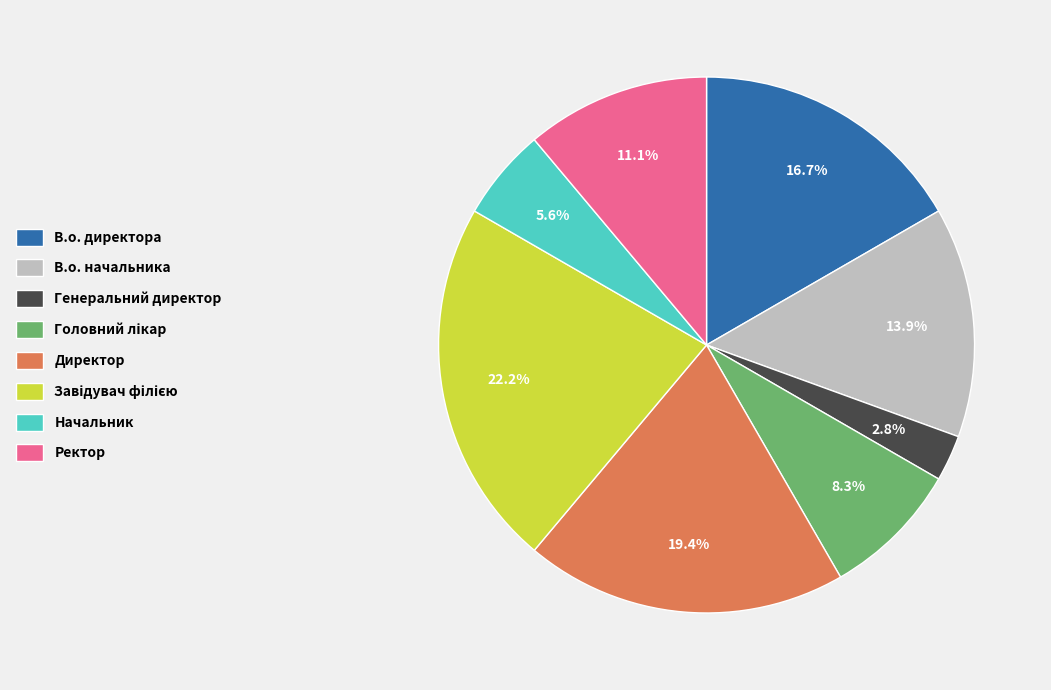

Is В.о. начальника the majority of the pie?

No